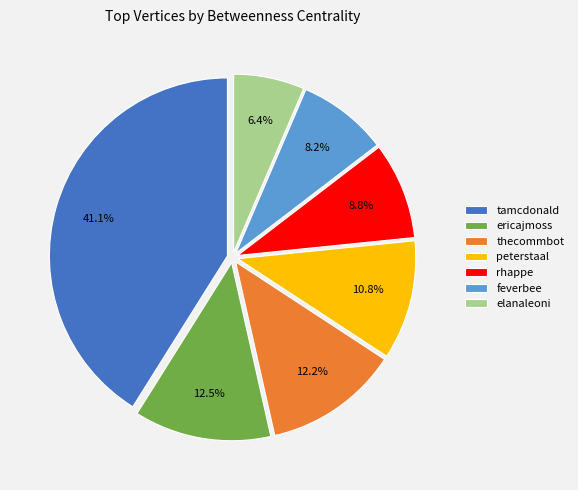

To the nearest percent, what is the difference between the feverbee and ericajmoss slice percentages?

4%